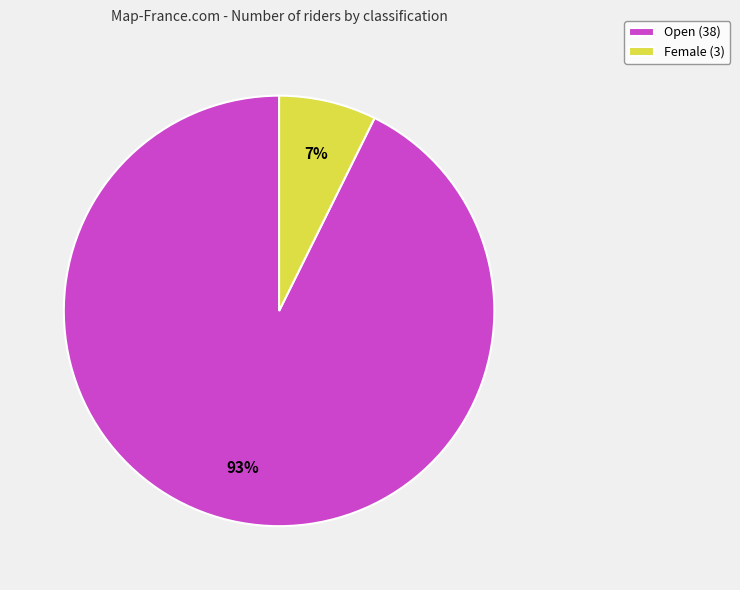

What is the smallest slice in the pie chart?

Female (3)